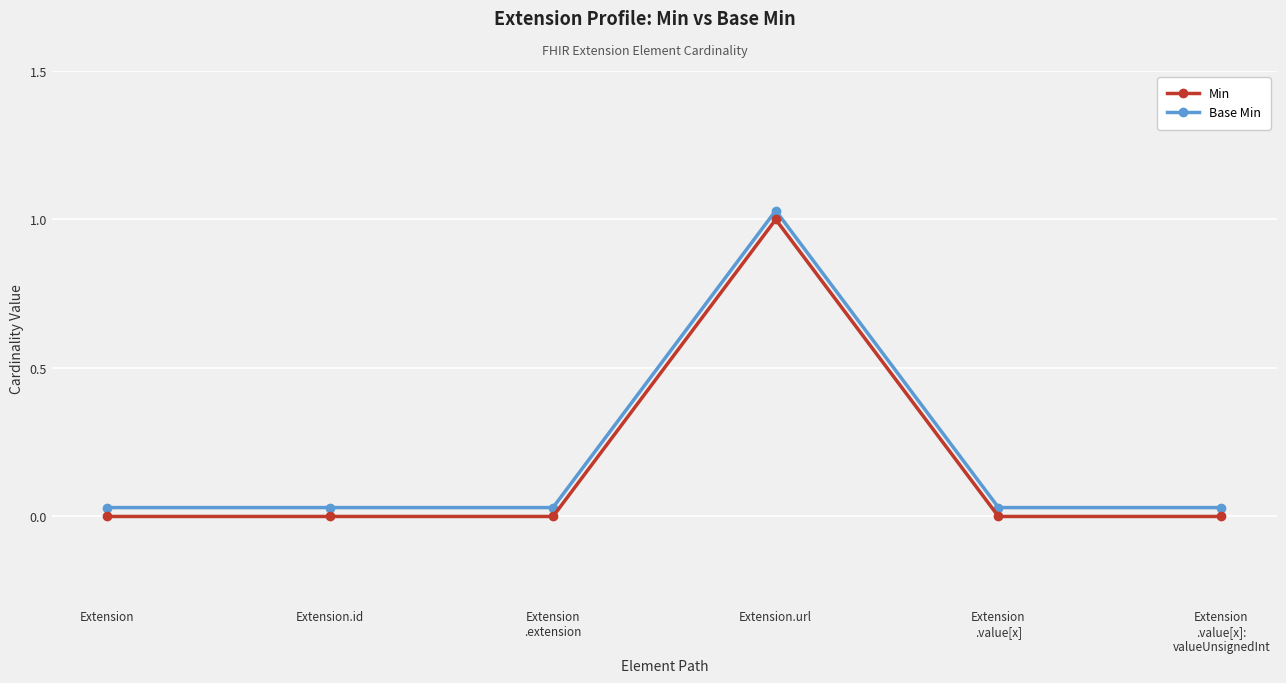

What is the maximum value for Base Min?

1.0